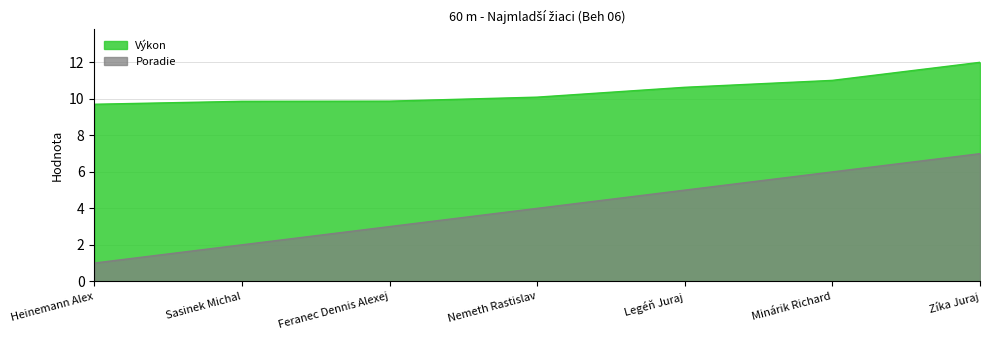

At which label is Poradie closest to 4?

Nemeth Rastislav